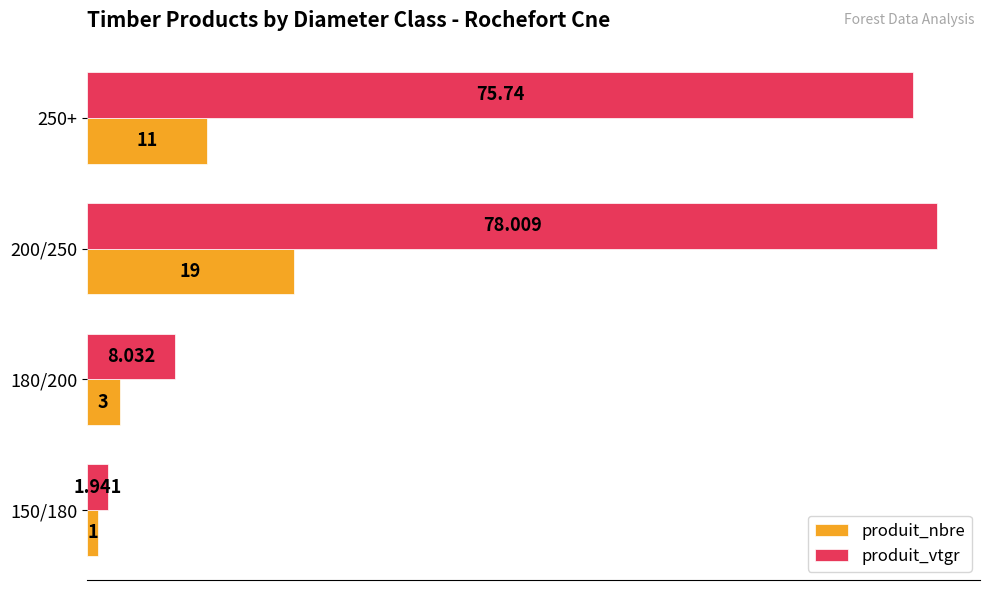

Which series has the largest total across all categories?

produit_vtgr